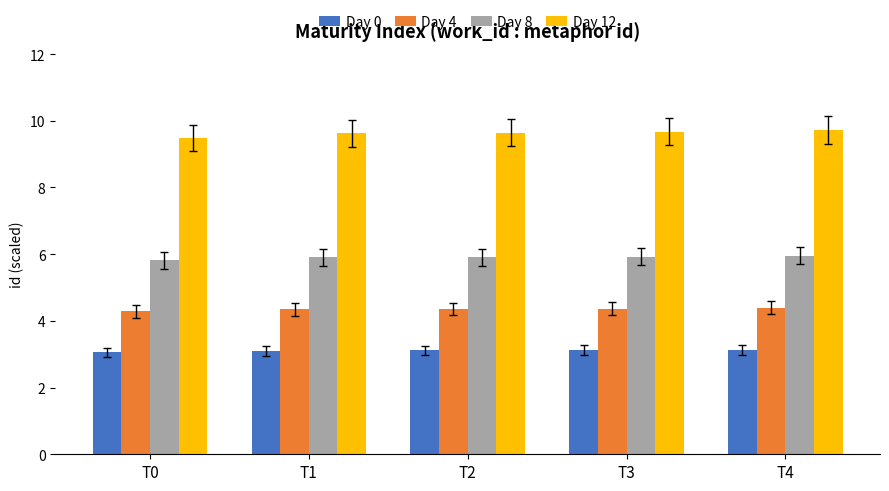

Is it true that Day 8 equals 5.9 at T1?

True